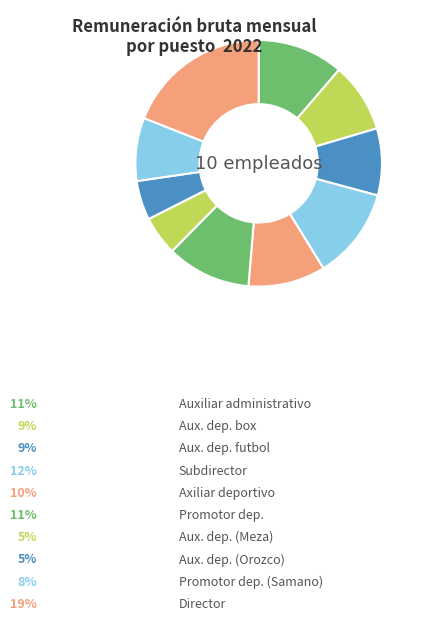

Rank the categories by value from lowest to highest.

Auxiliar deportivo (Meza), Auxiliar deportivo (Orozco), Promotor deportivo (Samano), Auxiliar deportivo futbol, Auxiliar deportivo box, Axiliar deportivo, Promotor deportivo, Auxiliar administrativo, Subdirector, Director